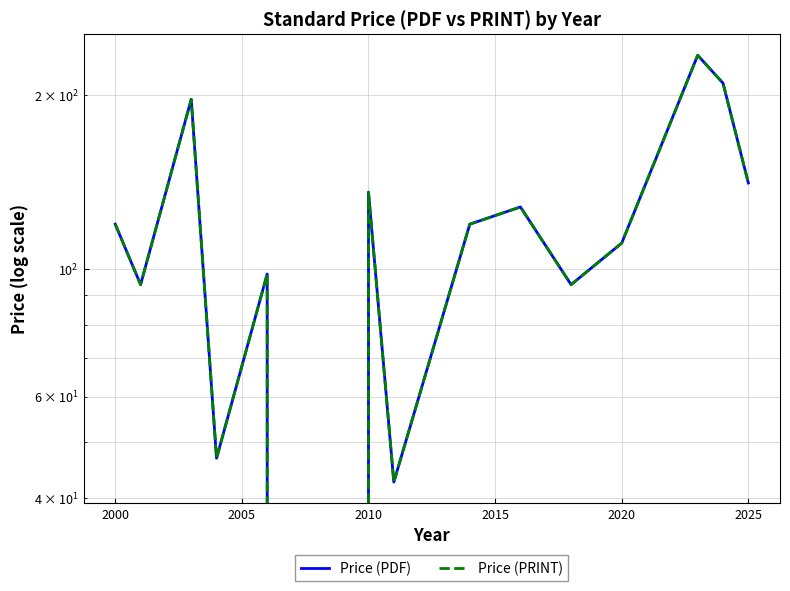

In Price (PDF), how many points are lower than both neighbors (excluding endpoints)?

5